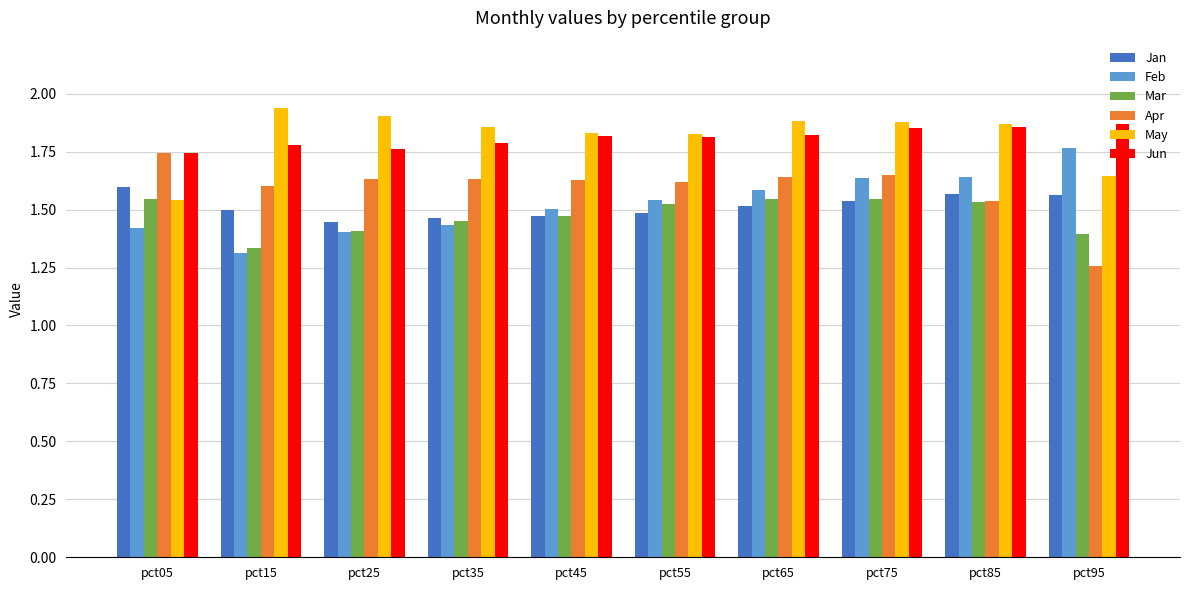

At which label is Apr closest to 1?

pct95